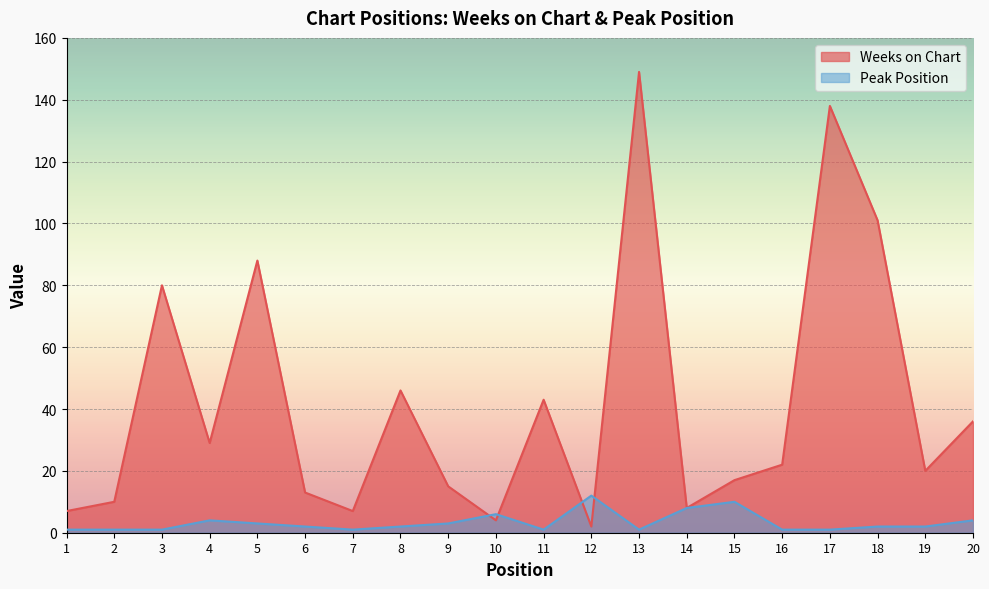

What is the value of the Peak Position point at the 17th from the left?

1